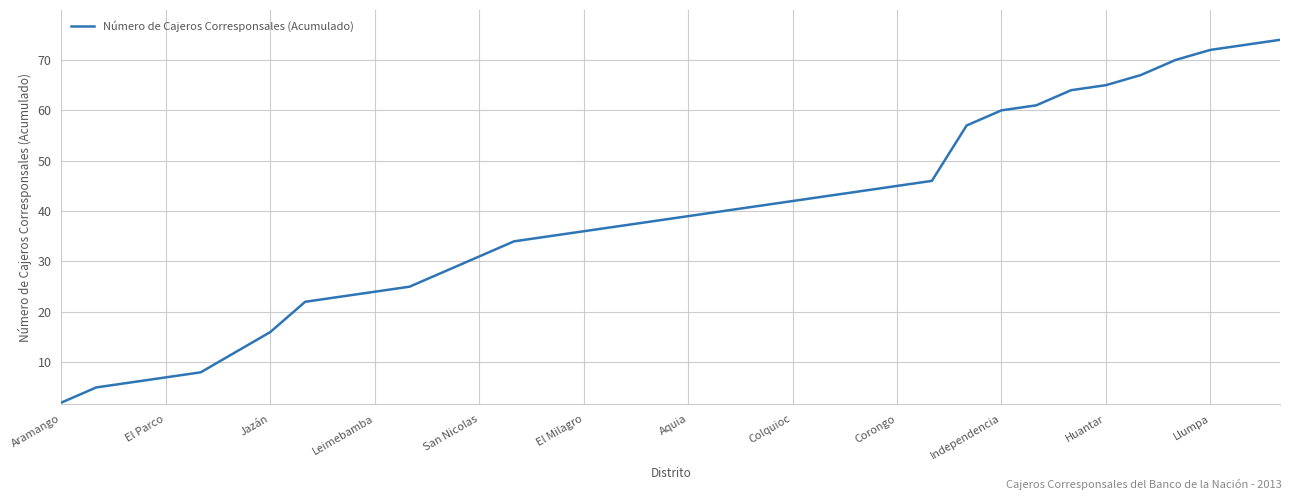

True or false: there are more than 0 points higher than both neighbors.

False